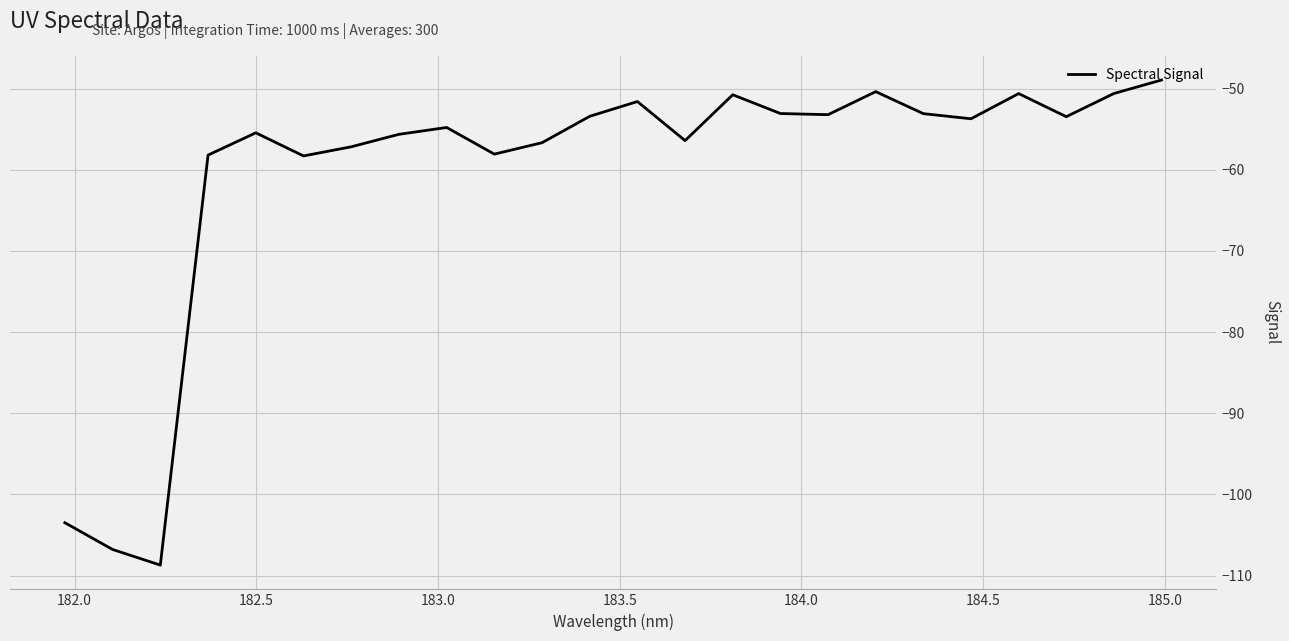

What is the smallest value displayed?

-108.7